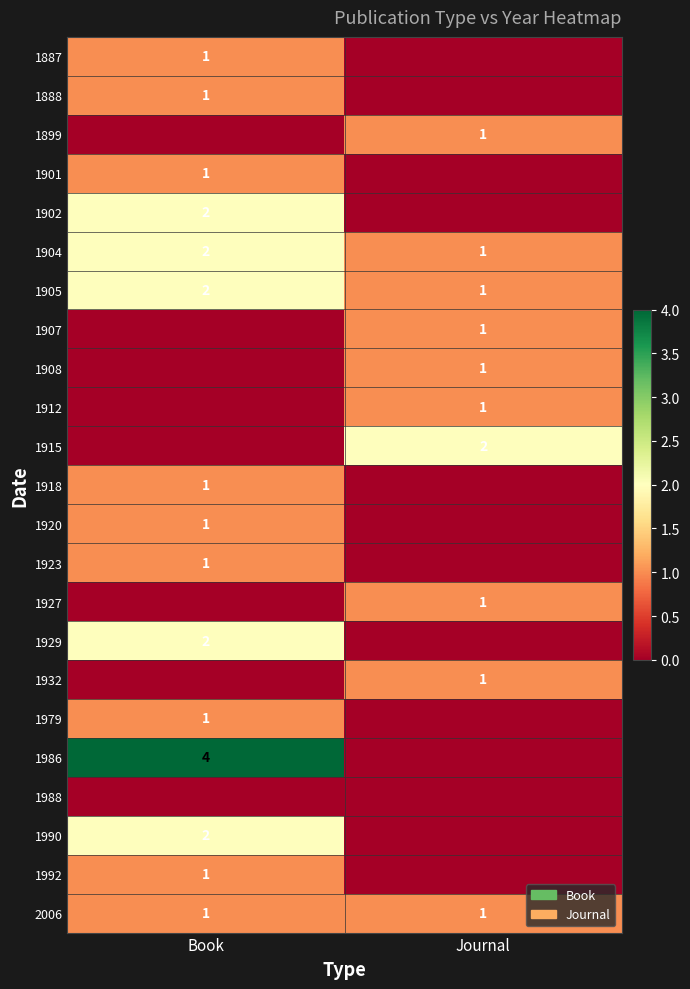

Is it true that 1912 equals 1 at Journal?

True